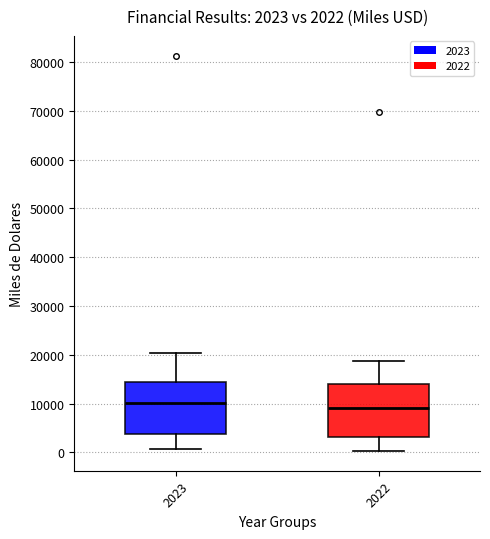

Which box's median line is the lowest?

2022